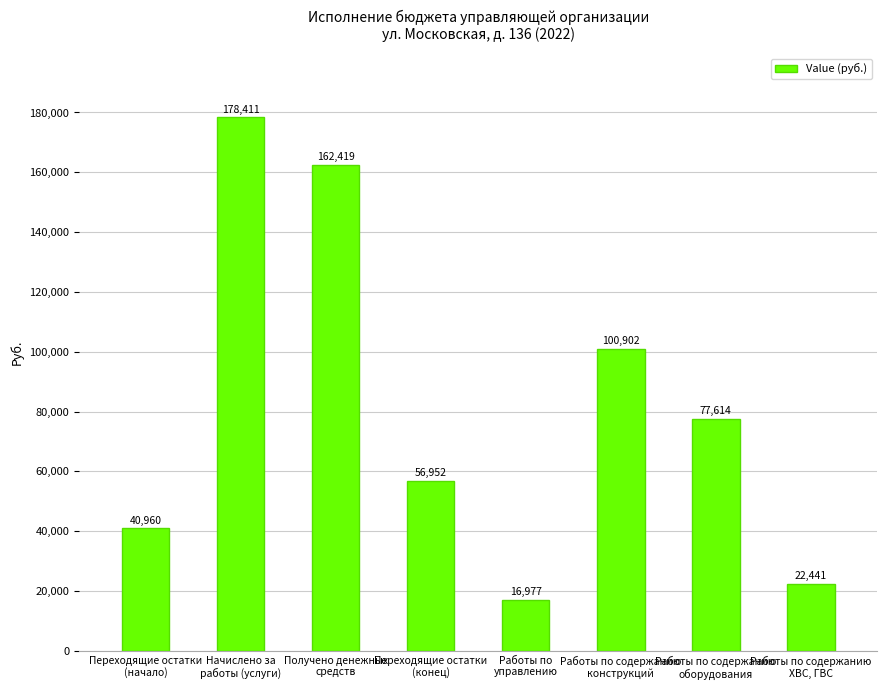

What is the sum of all values?

656675.5